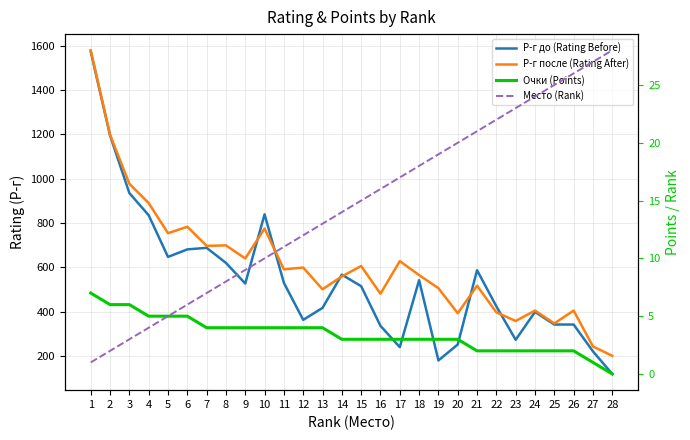

What is the sum of all Р-г после (Rating After) values?

17294